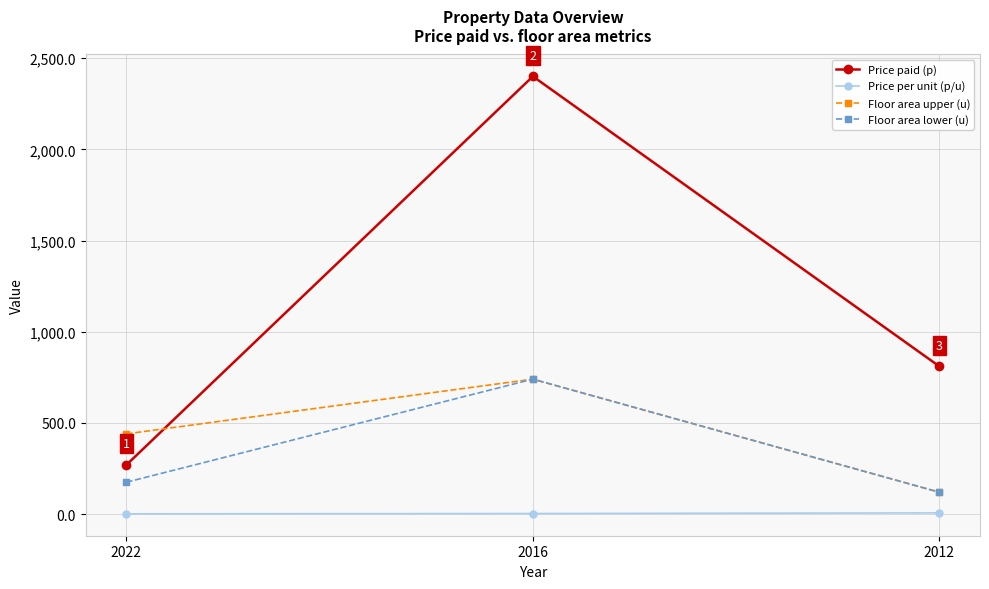

What is the sum of all Floor area upper (u) values?

1300.0